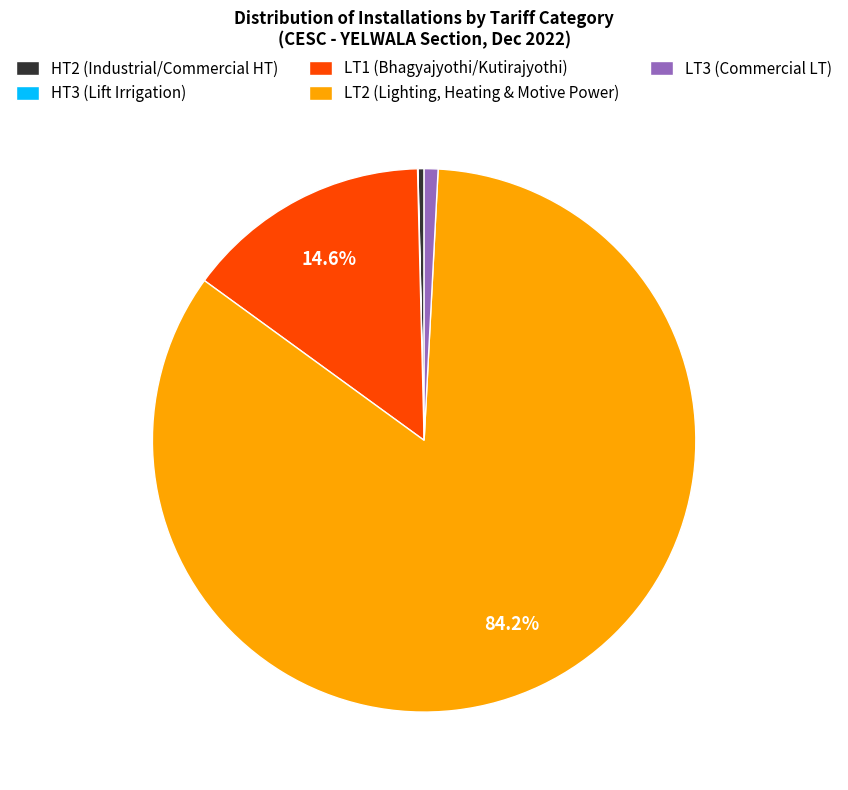

To the nearest percent, what is the difference between the HT2 (Industrial/Commercial HT) and LT2 (Lighting, Heating & Motive Power) slice percentages?

84%